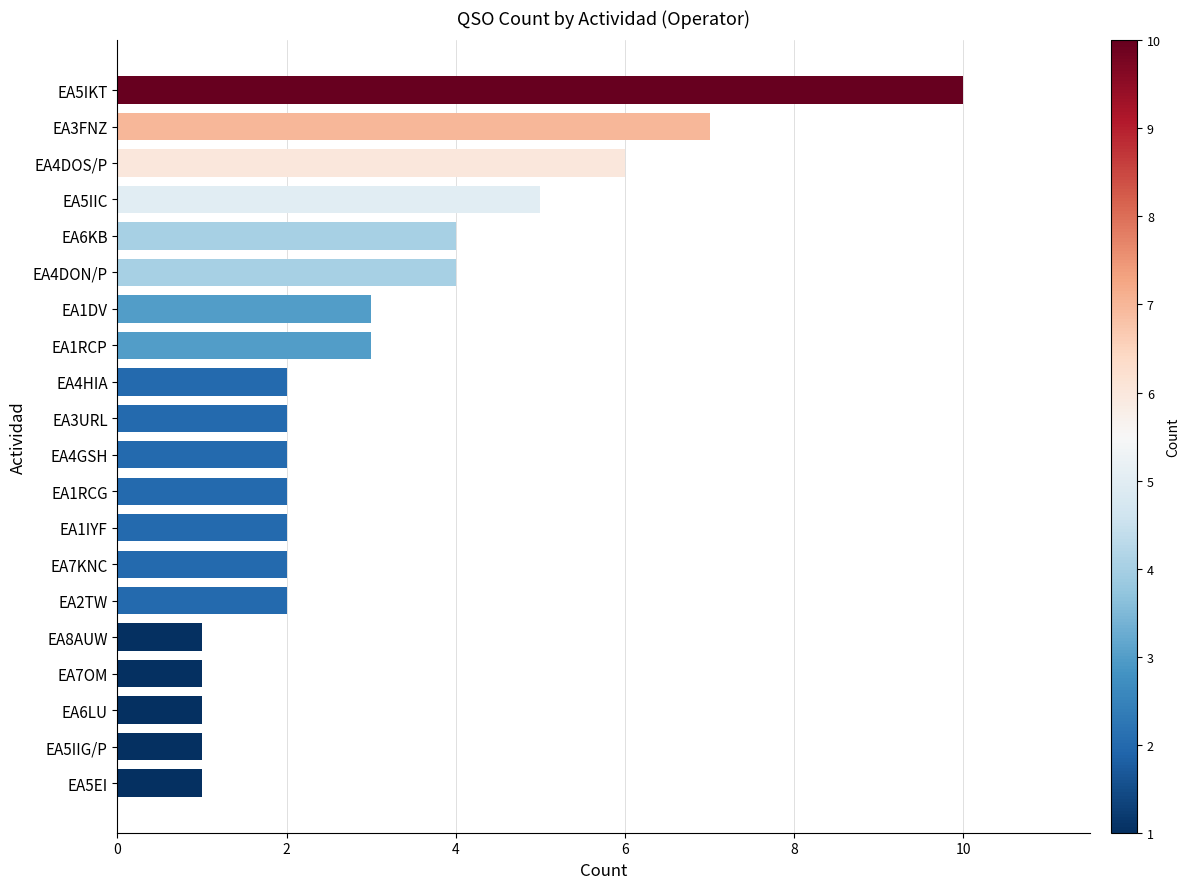

The value at EA6LU is 2. True or false?

False